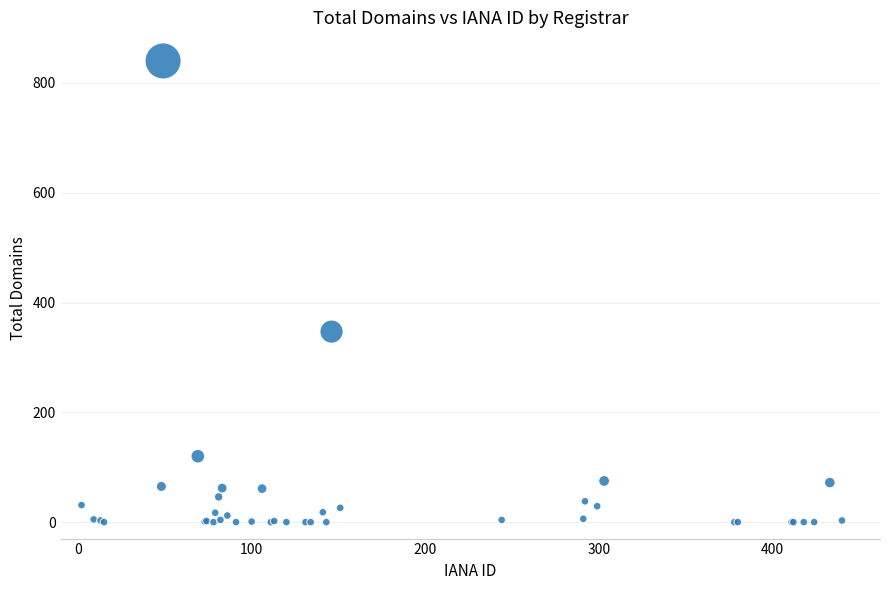

What Y value in the scatter plot is closest to 420?

347